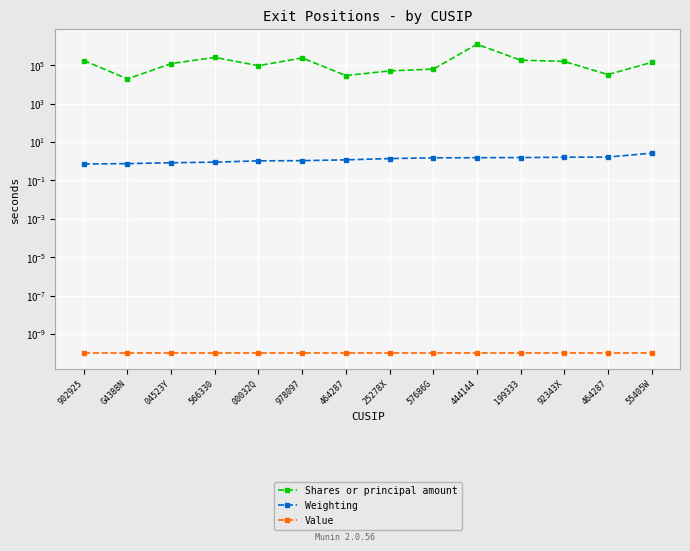

How many lines are shown in the chart?

3